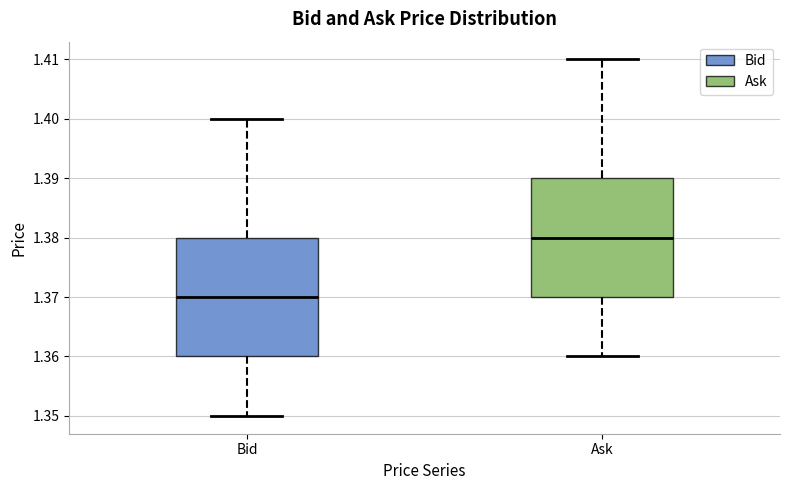

Reading left to right, transcribe this box plot: for each box, give where its median line is, the range the box spans, and where its two whiskers end, as read against the y-axis. The values are not printed on the chart, so give them approximately, as read against the axis.

Bid: median 1.37, box 1.36 to 1.38, whiskers 1.35 to 1.40
Ask: median 1.38, box 1.37 to 1.39, whiskers 1.36 to 1.41